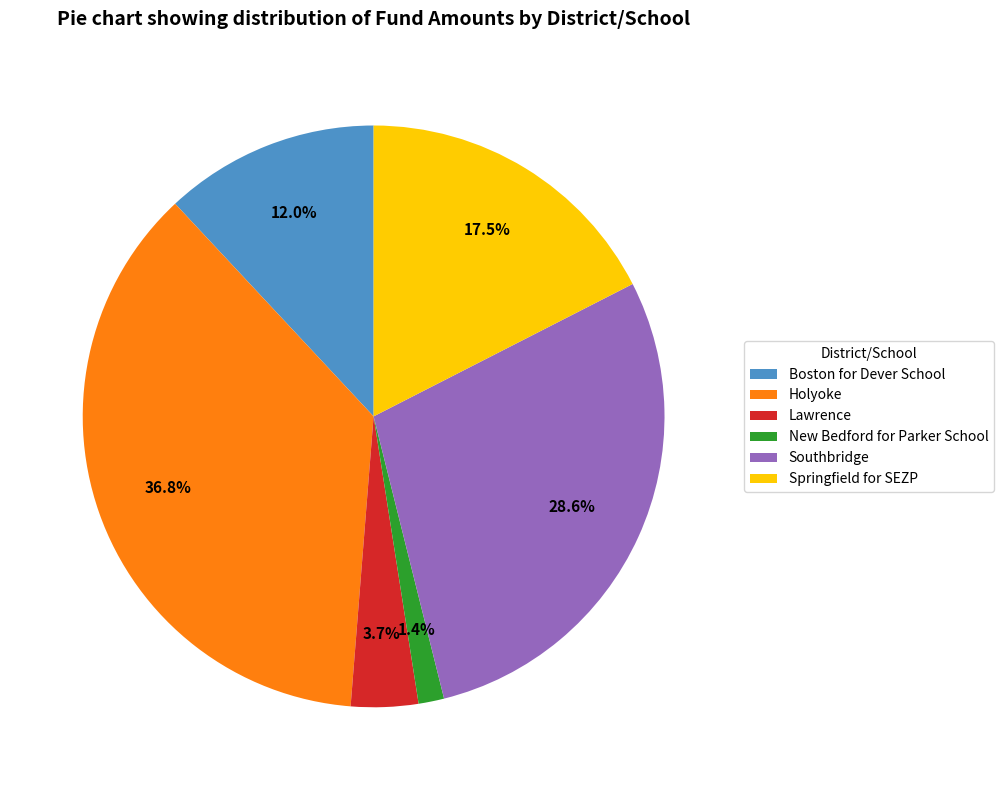

Rank the categories by value from lowest to highest.

New Bedford for Parker School, Lawrence, Boston for Dever School, Springfield for SEZP, Southbridge, Holyoke